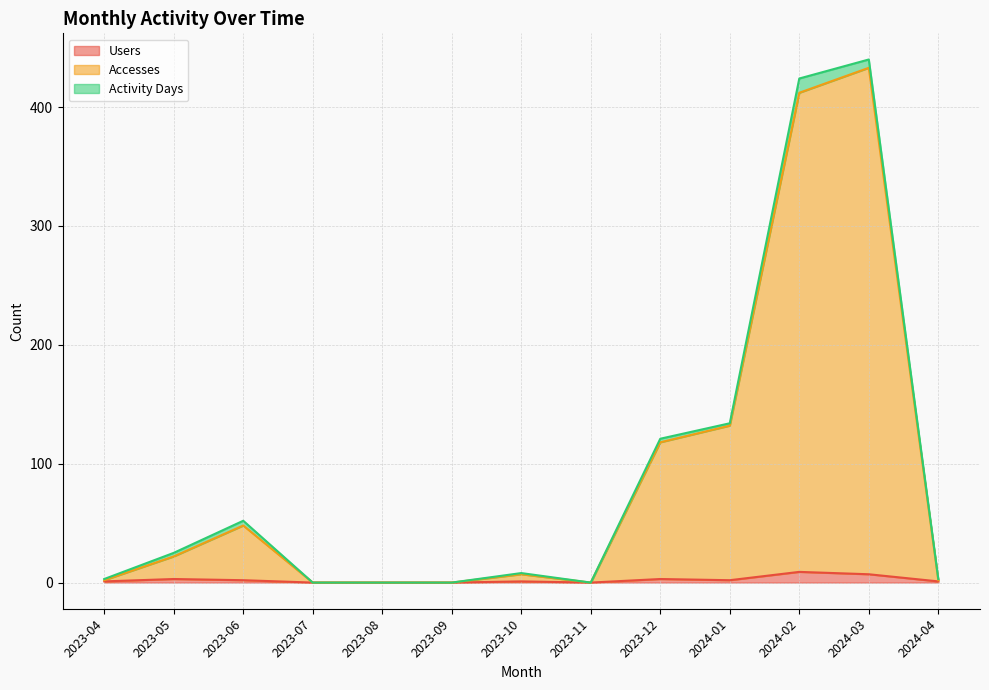

True or false: Users and Accesses cross at least once.

False